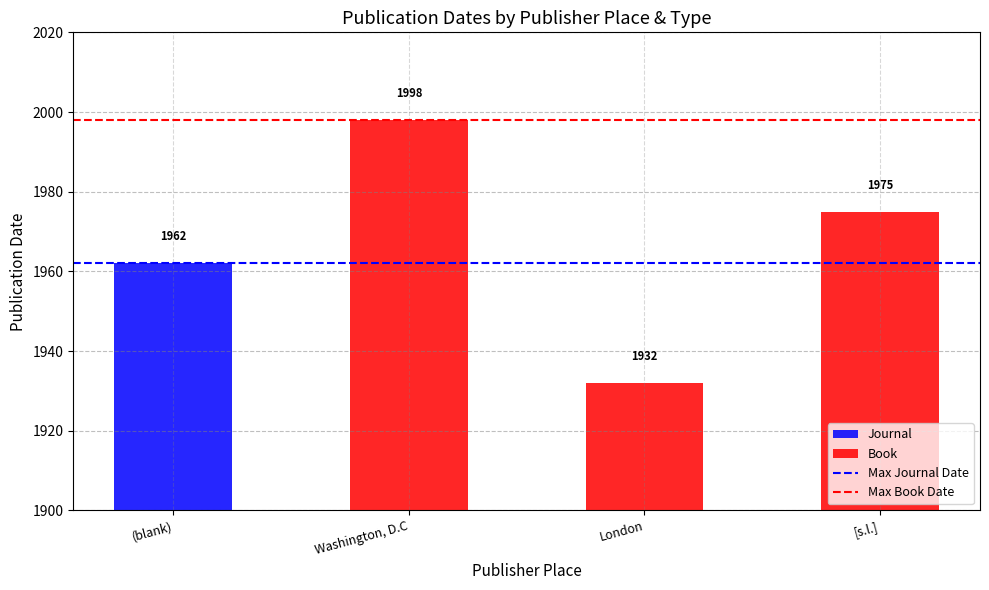

The Max Book Date series shows 1998 at Washington, D.C. True or false?

True